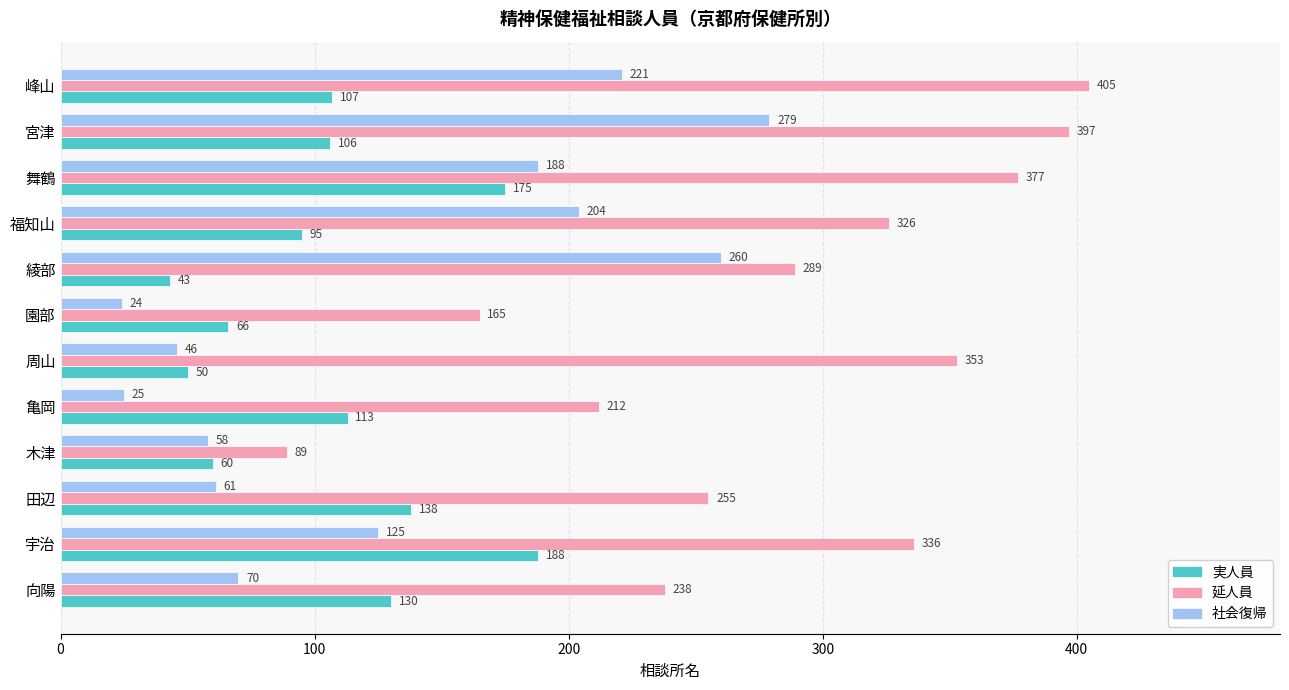

List the labels in order of 社会復帰 value, largest first.

宮津, 綾部, 峰山, 福知山, 舞鶴, 宇治, 向陽, 田辺, 木津, 周山, 亀岡, 園部